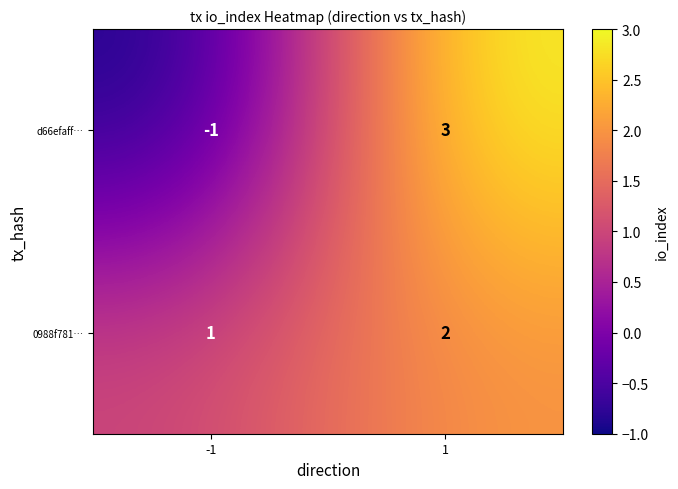

Reading left to right, transcribe all the data shown in this chart.

d66efaff…: -1	3
0988f781…: 1	2